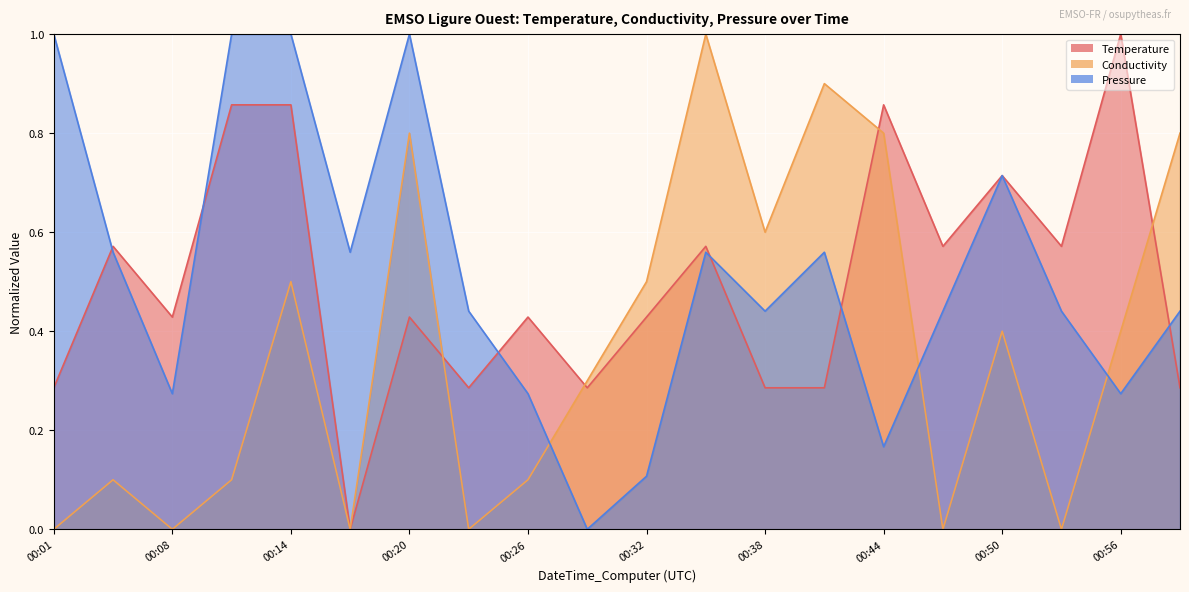

Where is Temperature nearest to the value 0?

00:17